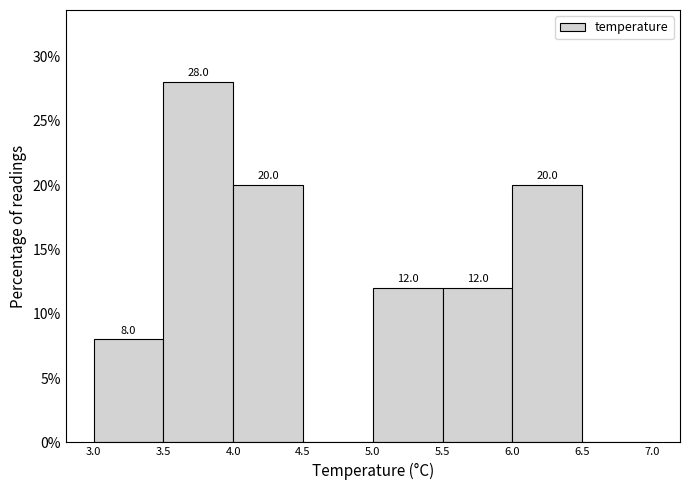

Which range on the x-axis has the tallest bar?

3.5 to 4.0